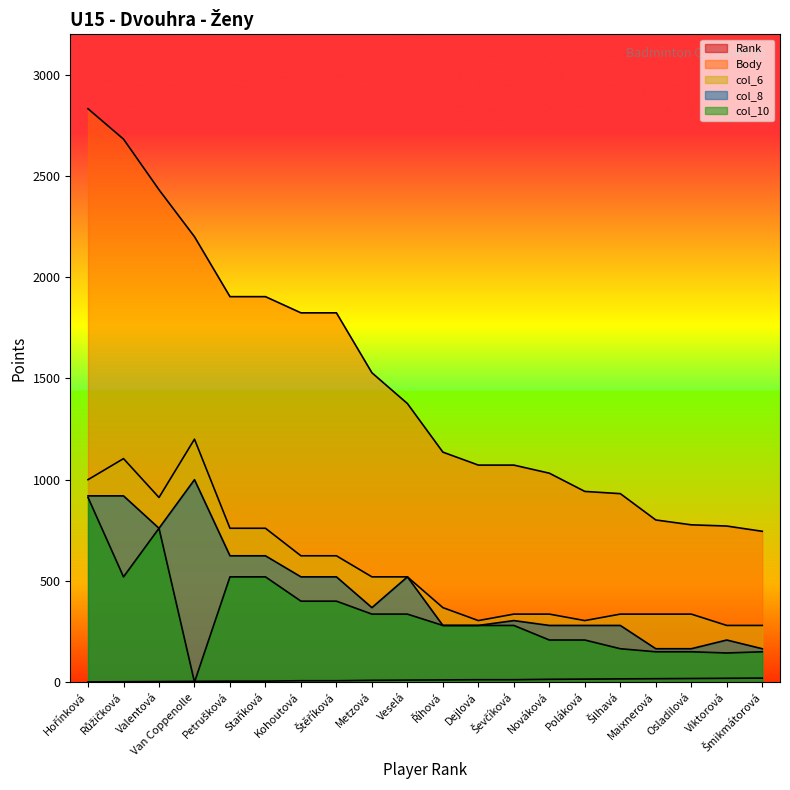

Reading right to left, what are all the values shown in this chart?

Rank: 20	19	18	17	16	15	14	12	12	11	10	9	7	7	5	5	4	3	2	1
Body: 745	771	777	801	931	942	1032	1072	1072	1136	1376	1528	1824	1824	1904	1904	2200	2432	2682	2832
col_6: 280	280	336	336	336	304	336	336	304	368	520	520	624	624	760	760	1200	912	1104	1000
col_8: 165	208	165	165	280	280	280	304	280	280	520	368	520	520	624	624	1000	760	920	920
col_10: 150	144	150	150	165	208	208	280	280	280	336	336	400	400	520	520	0	760	520	912